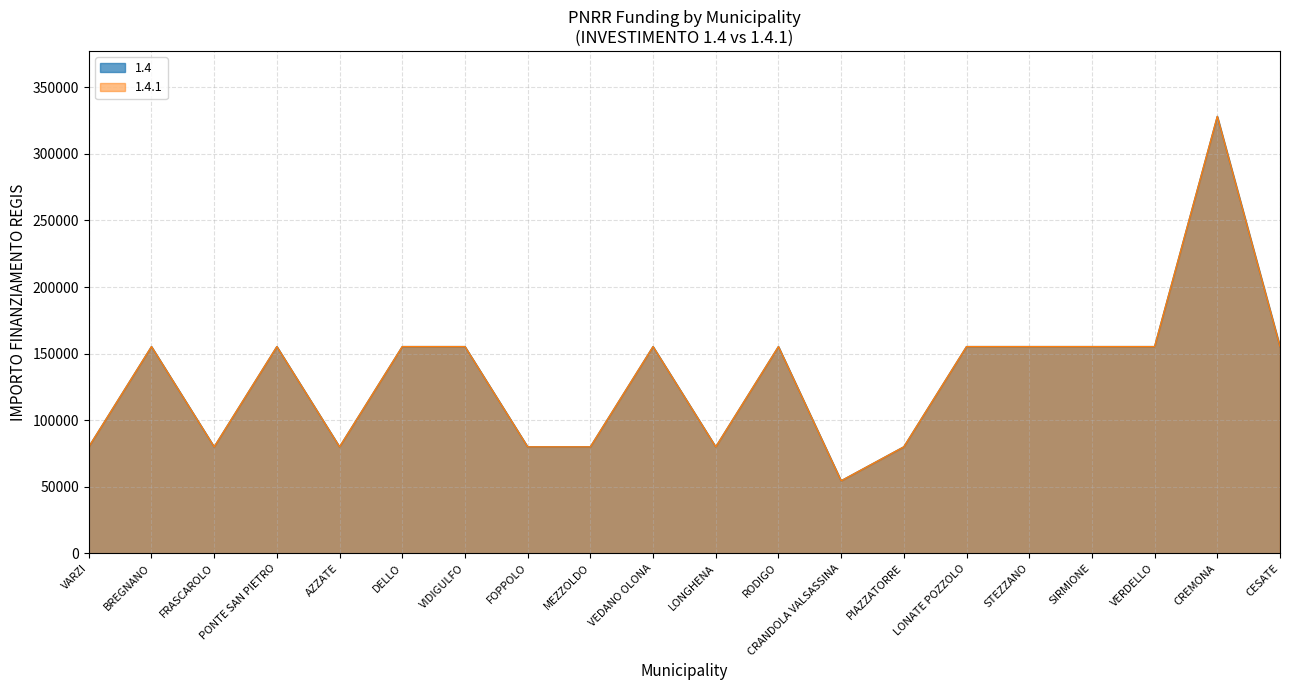

Which label corresponds to the largest value in the chart?

CREMONA